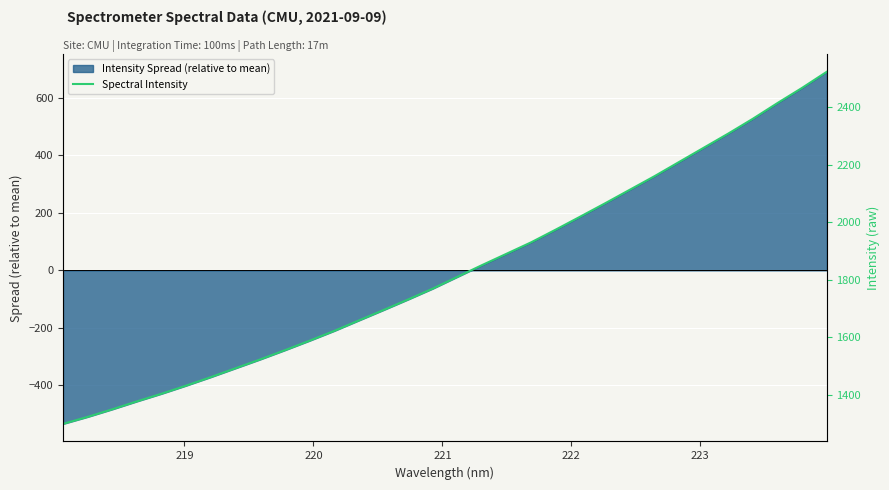

What is the average value?

1833.0